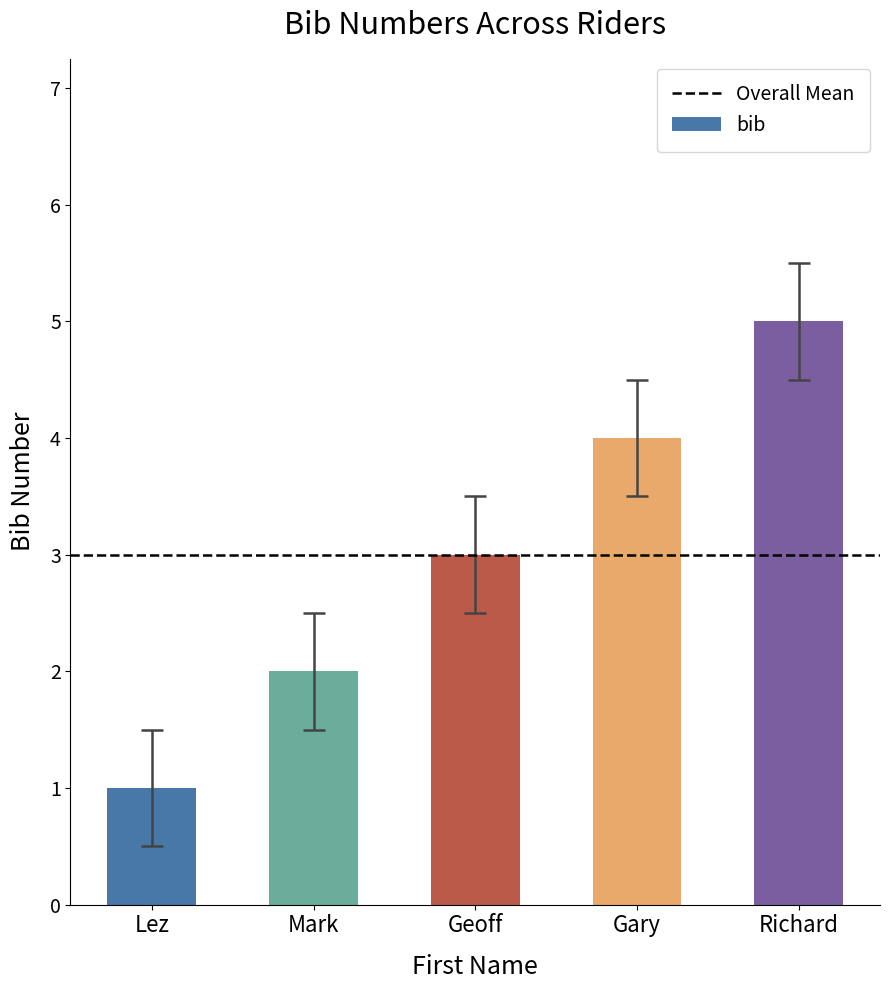

How many distinct data groups are displayed?

1